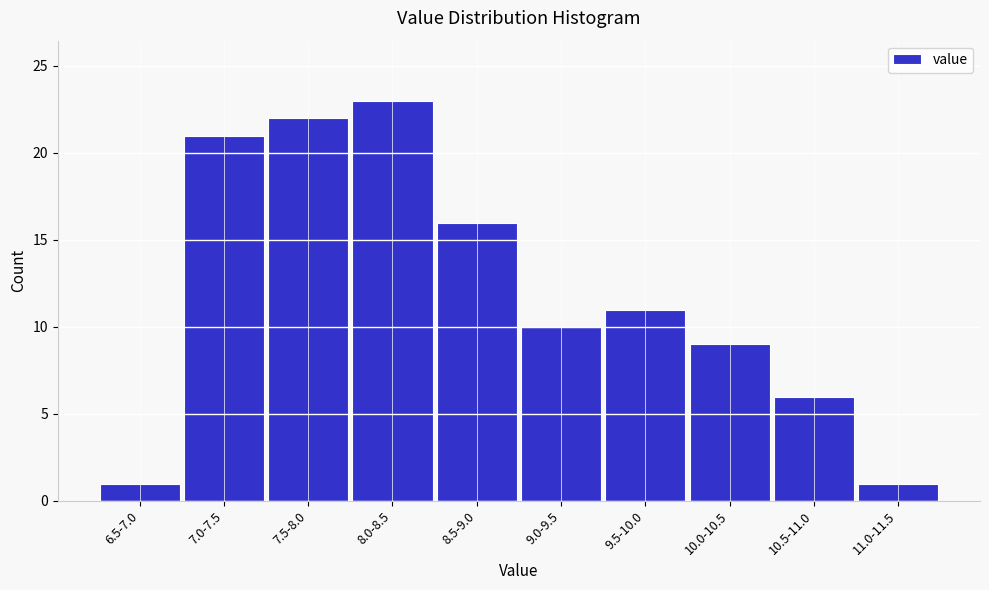

Reading left to right, list all the values displayed in this chart.

6.5-7.0=1	7.0-7.5=21	7.5-8.0=22	8.0-8.5=23	8.5-9.0=16	9.0-9.5=10	9.5-10.0=11	10.0-10.5=9	10.5-11.0=6	11.0-11.5=1